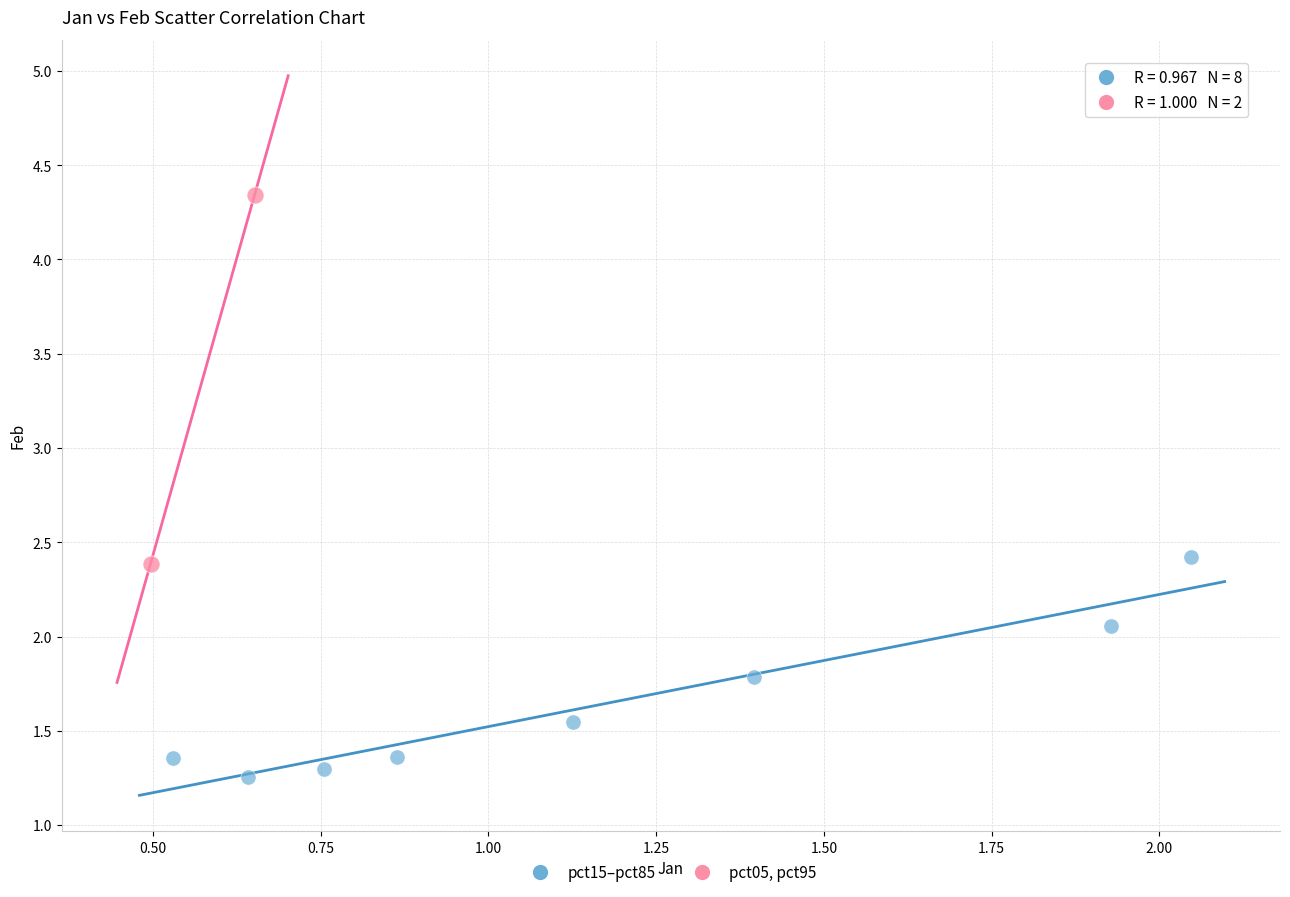

What are all the series names shown in the legend?

pct15–pct85, pct05, pct95